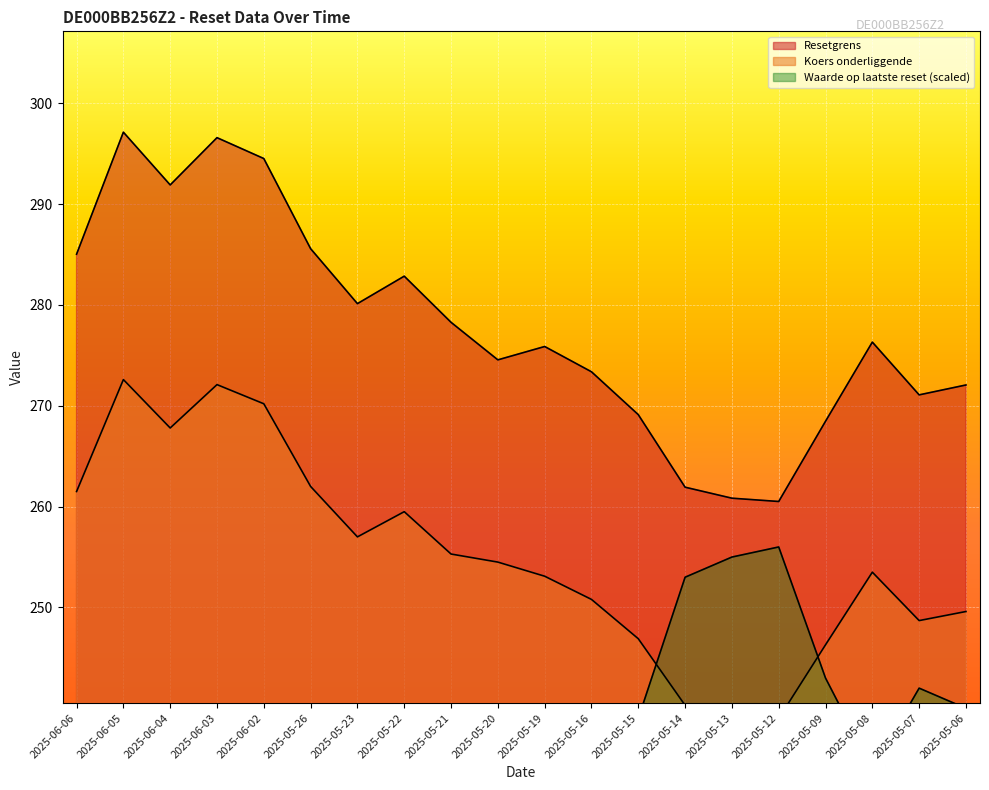

What are all the series names shown in the legend?

Resetgrens, Koers onderliggende, Waarde op laatste reset